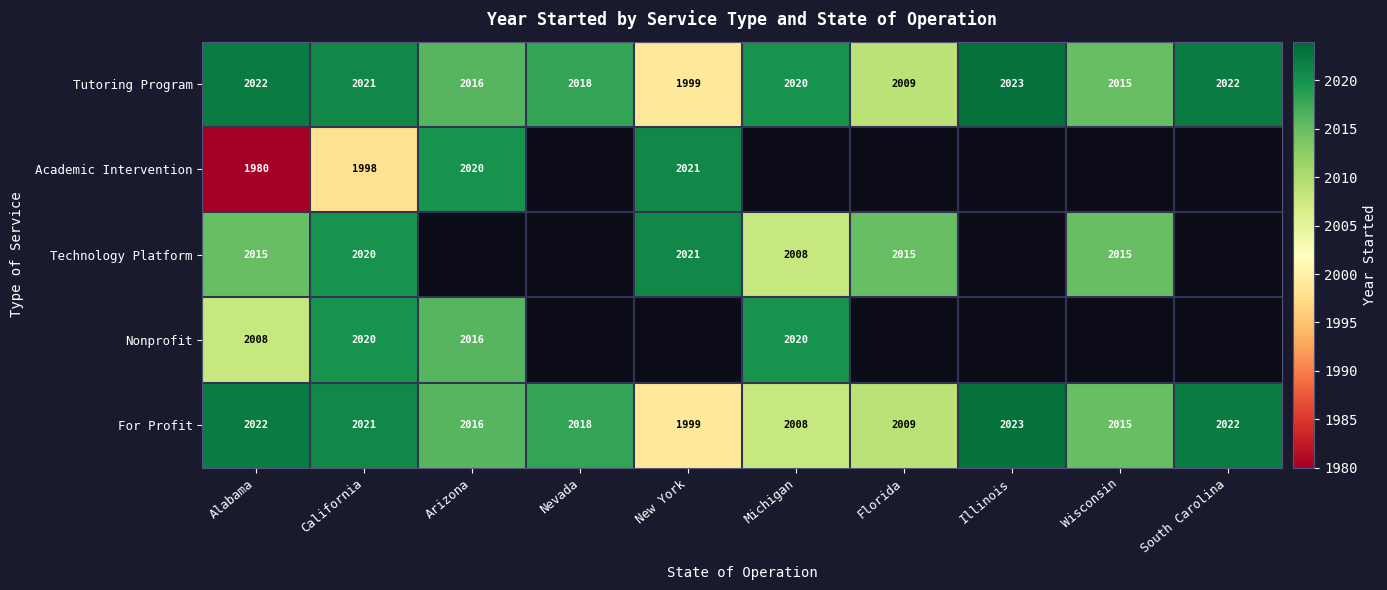

At which category is the sum across all series the highest?

California